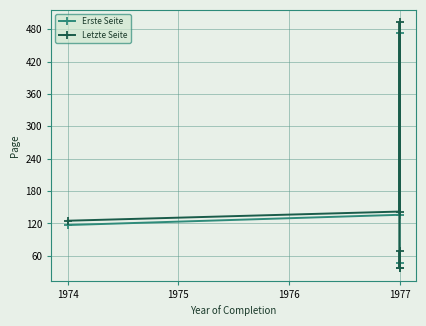

True or false: Letzte Seite and Erste Seite intersect in this chart.

False